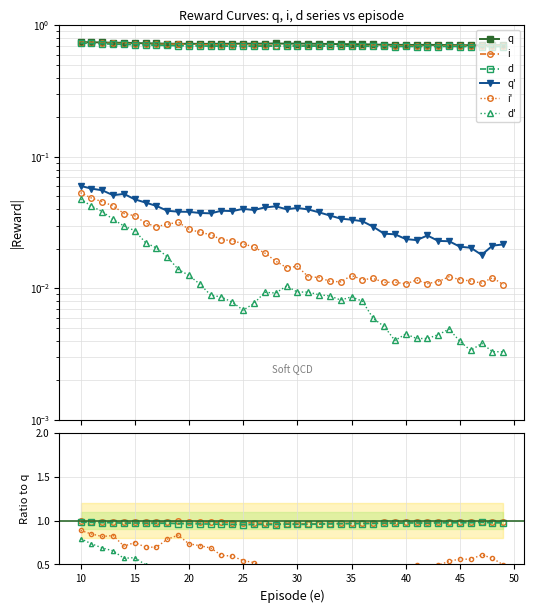

At which category is the sum across all series the highest?

10